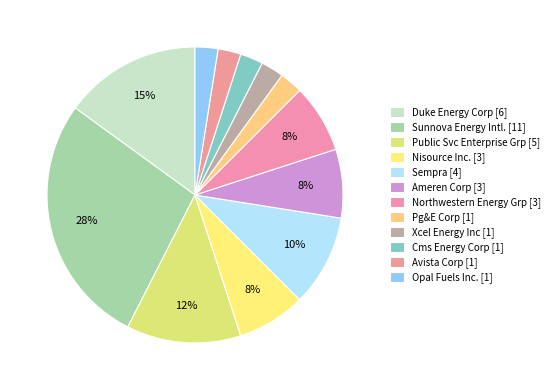

How many slices are in this pie chart?

12